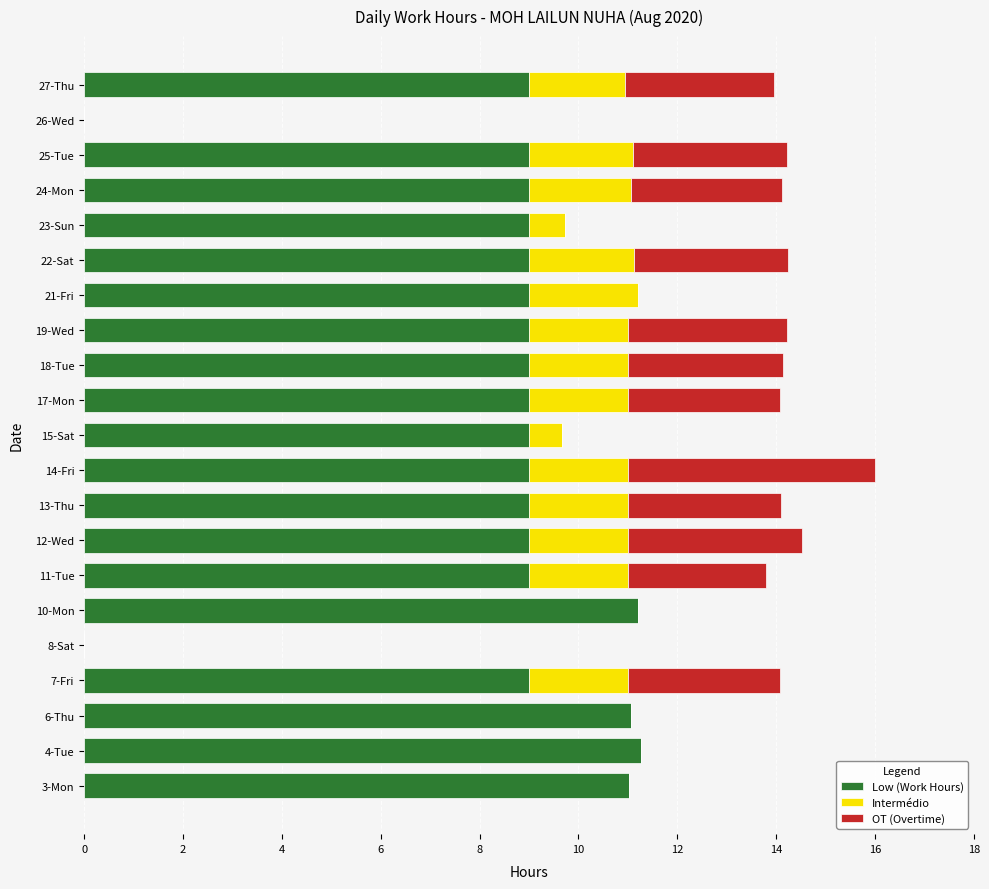

The value of Low (Work Hours) at 24-Mon is 12.7. True or false?

False